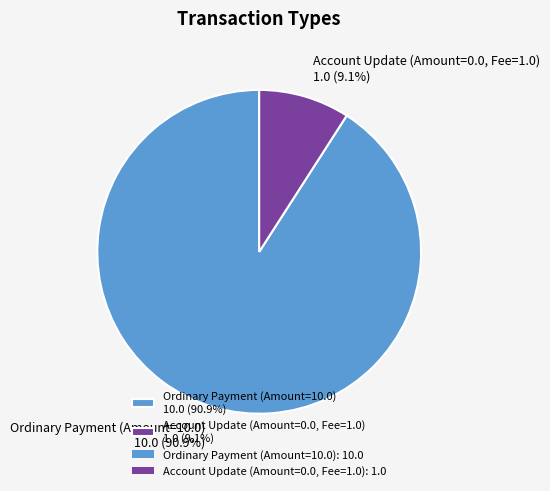

Rank the categories by value from lowest to highest.

Account Update (Amount=0.0, Fee=1.0), Ordinary Payment (Amount=10.0)